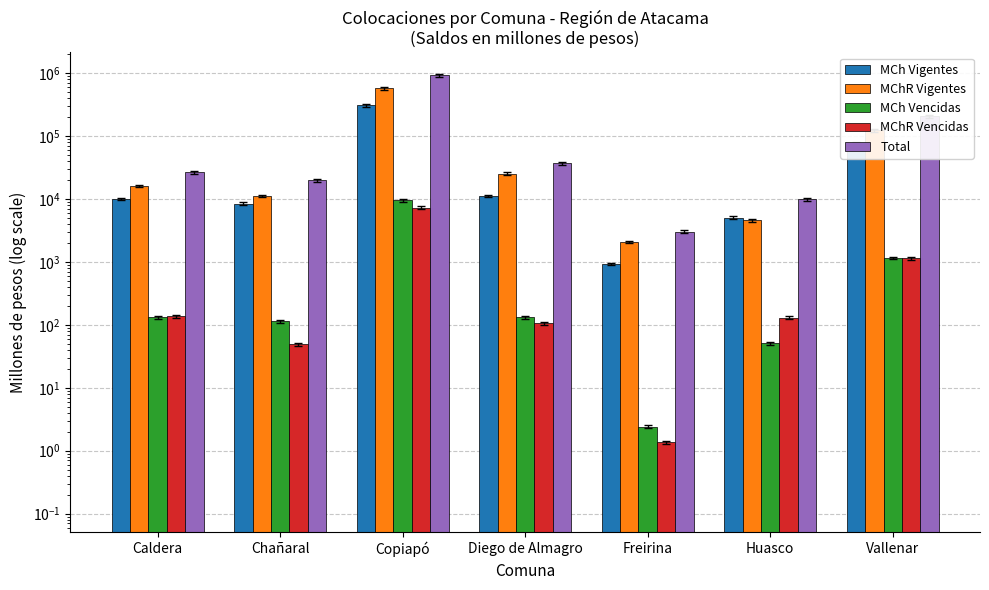

What is the difference between the highest and lowest values at Diego de Almagro?

36798.4